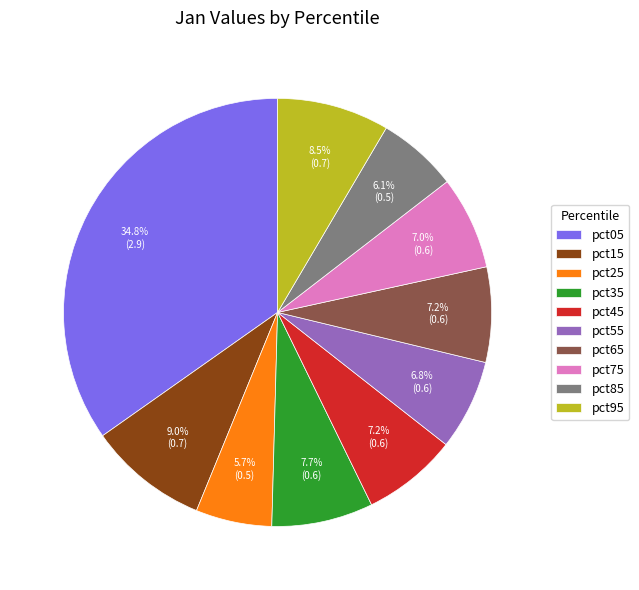

True or false: pct35 accounts for 8% of the total.

True